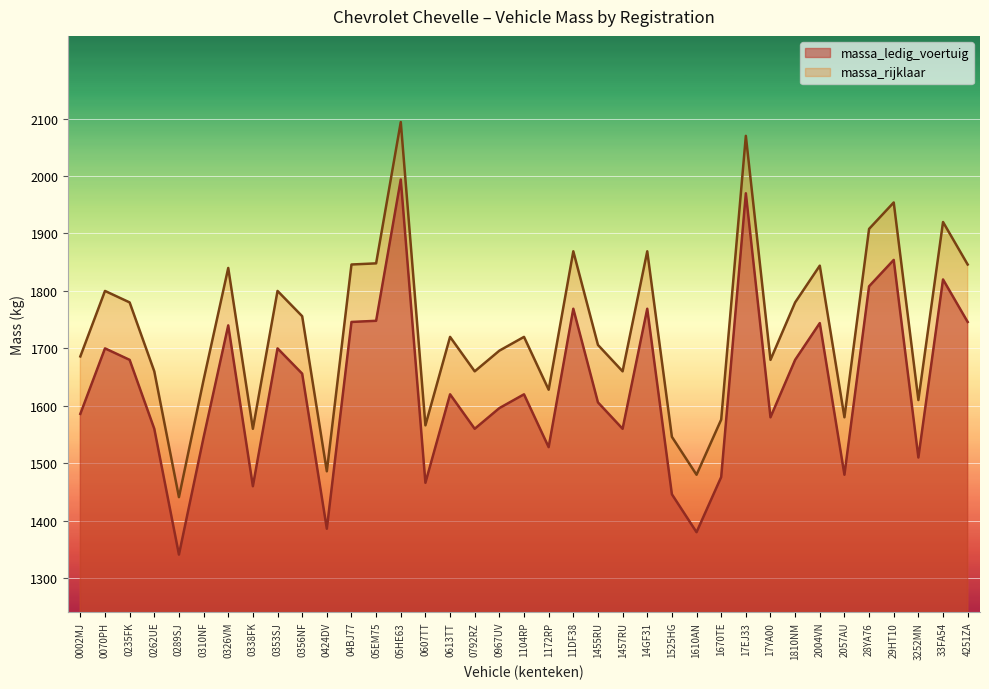

Is the value of massa_ledig_voertuig at 0792RZ greater than the value of massa_rijklaar at 3252MN?

No